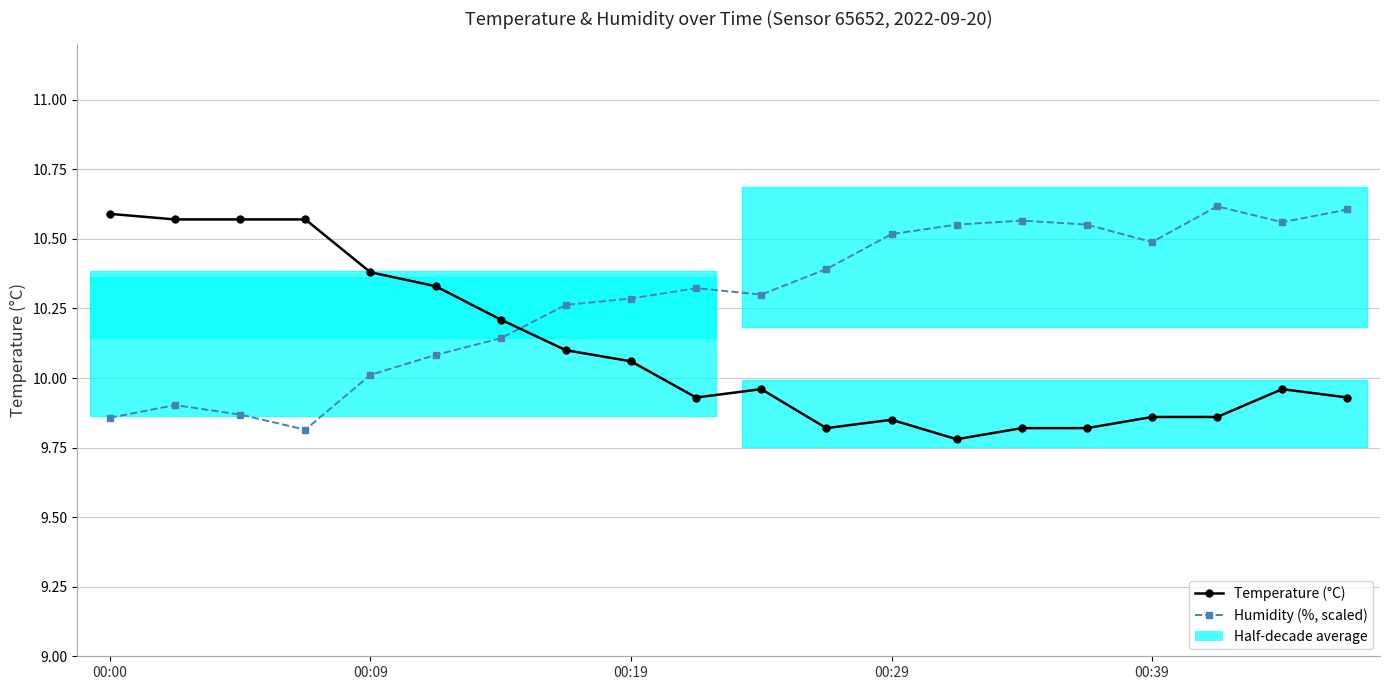

In Humidity (%, scaled), how many points are higher than both neighbors (excluding endpoints)?

4